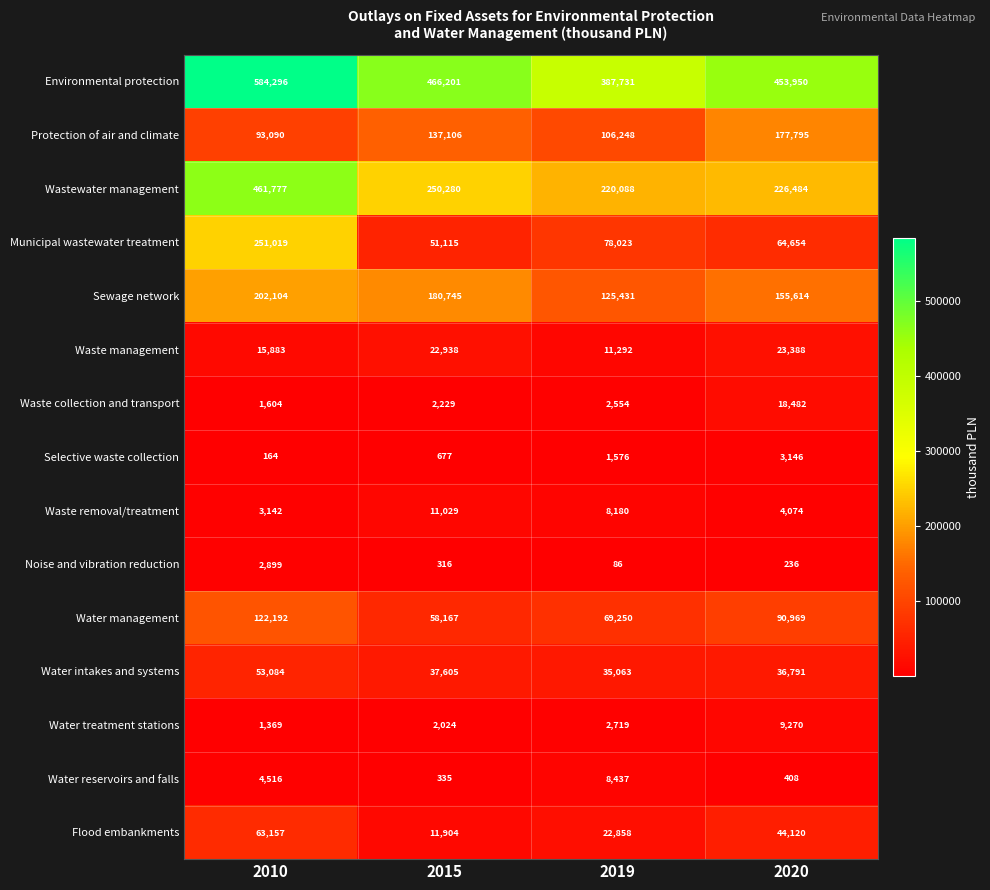

At which category is the sum across all series the highest?

2010